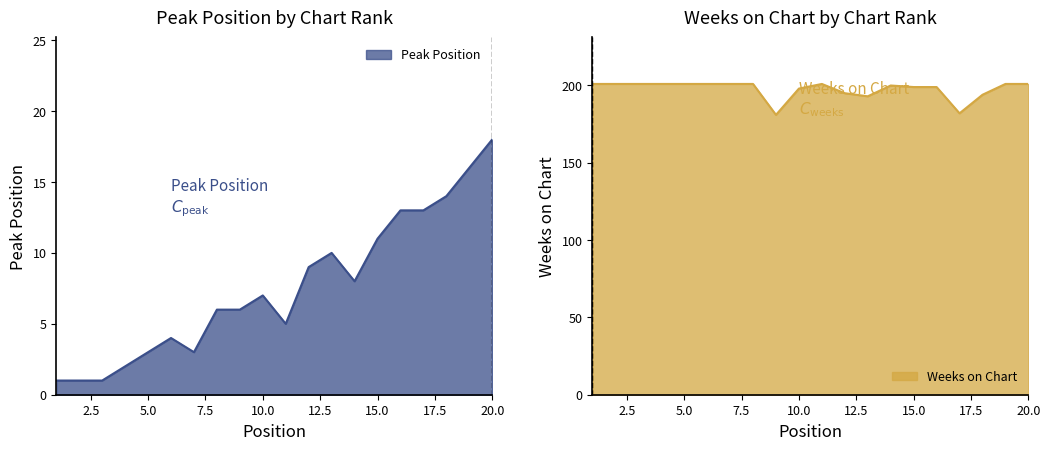

How many distinct data groups are displayed?

2